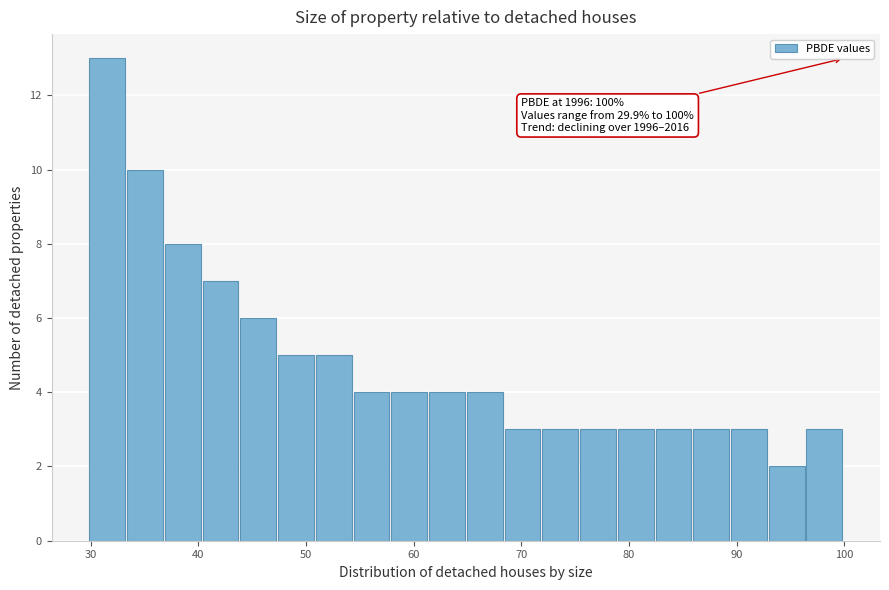

Around what value on the x-axis is the tallest bar? Give the approximate position of its centre, as read against the axis.

32